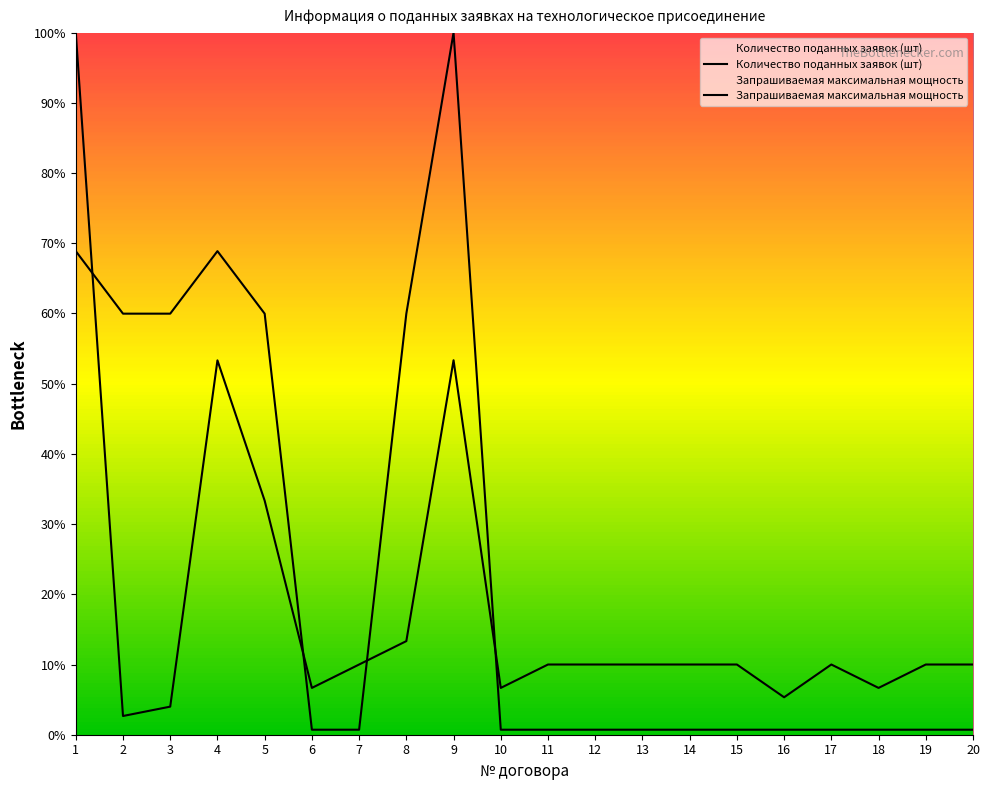

True or false: Запрашиваемая максимальная мощность has a value of 0.4 at 18.

False